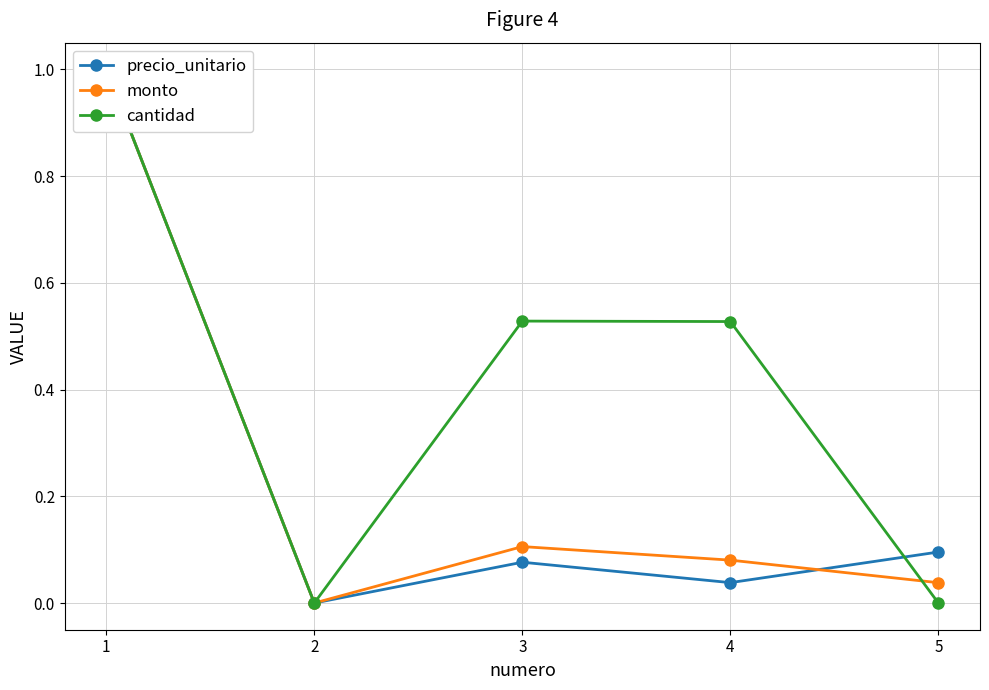

Which series changed the most between 3 and 4?

precio_unitario